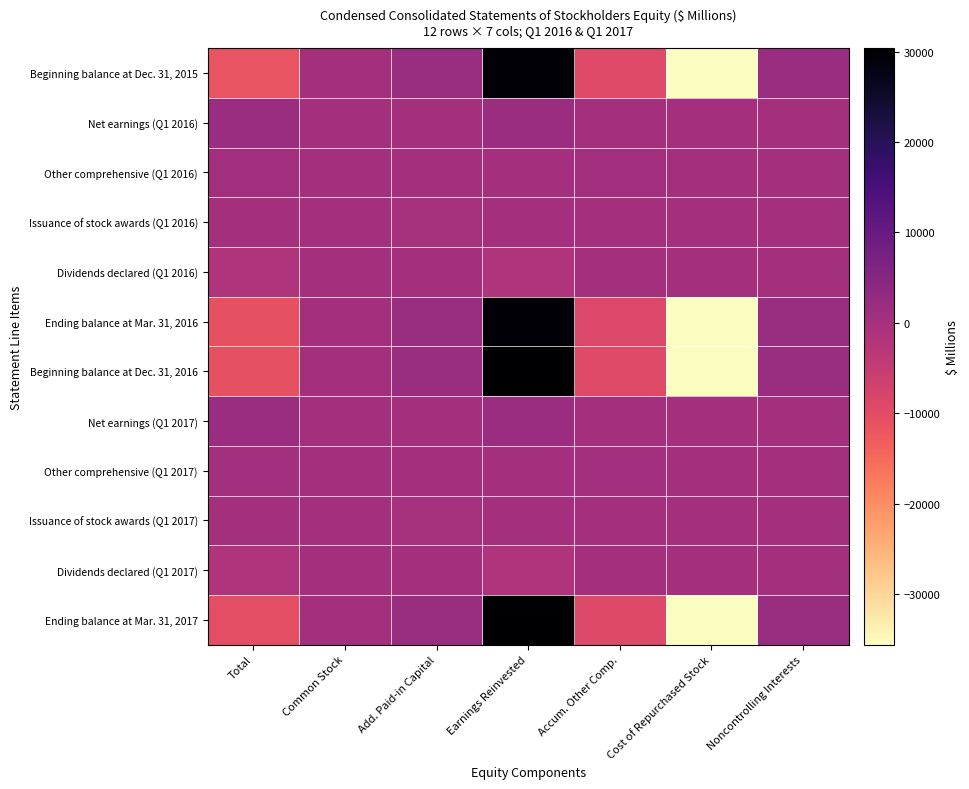

Which series has the largest range (max minus min)?

Beginning balance at Dec. 31, 2016